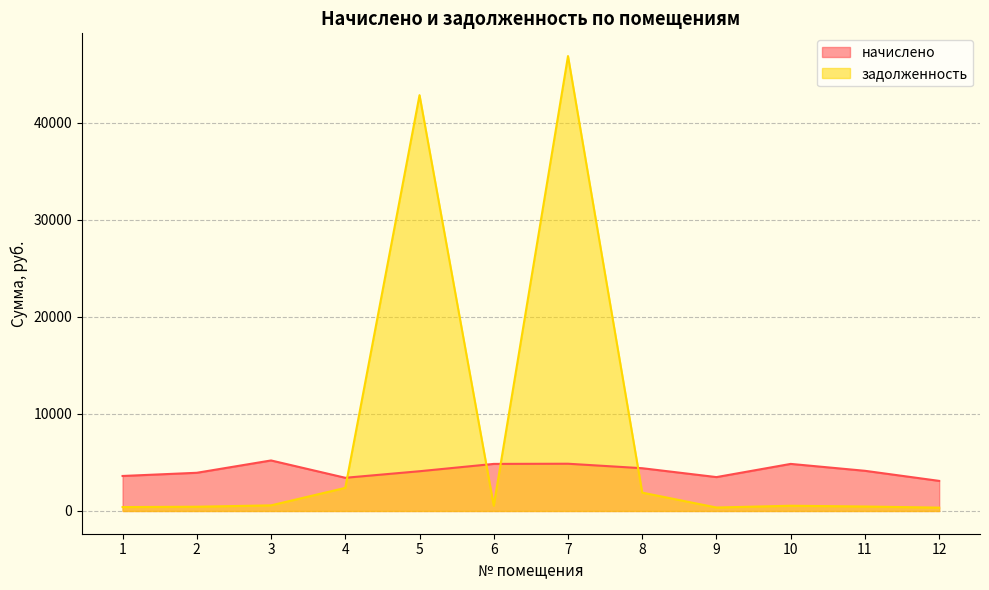

At which category does начислено reach its first local peak?

3